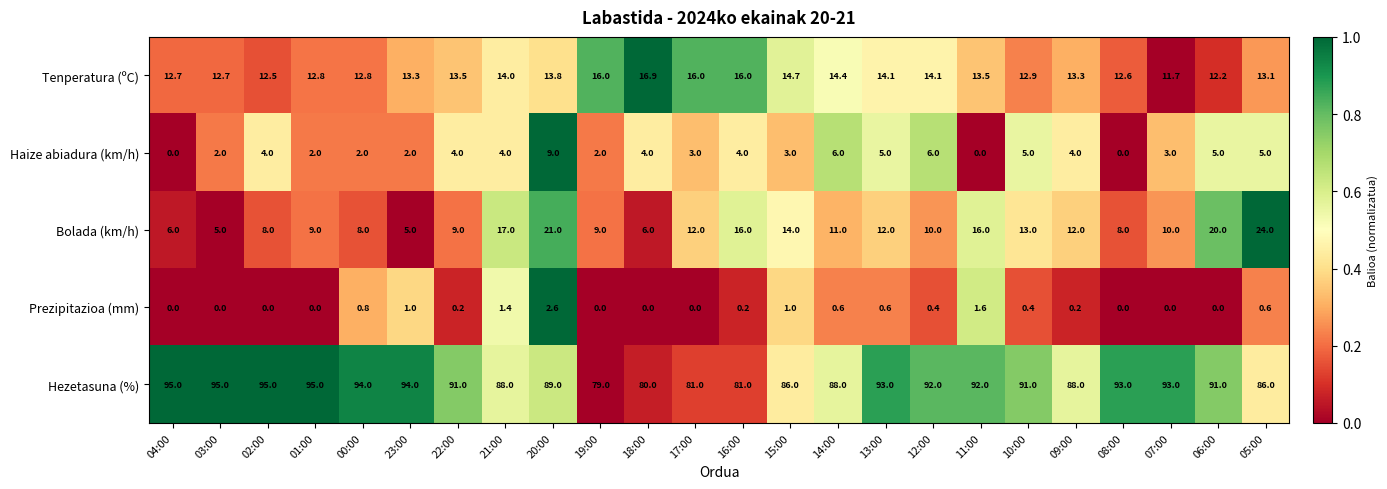

Which series has the widest spread of values?

Bolada (km/h)